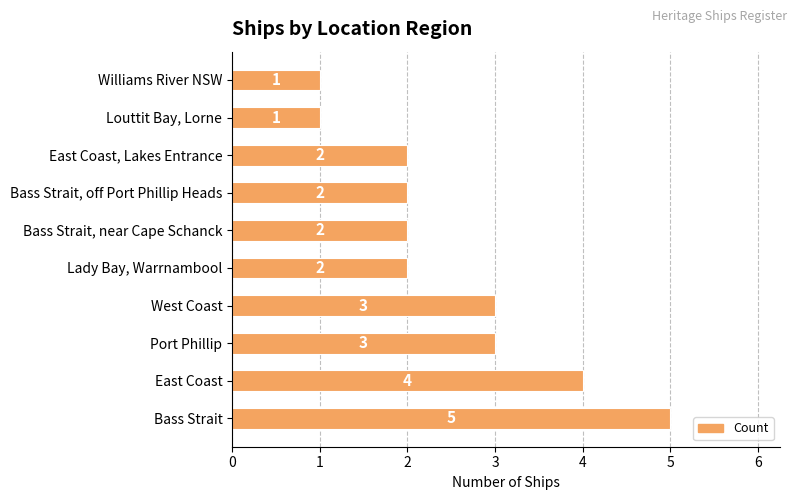

What is the change in value from Bass Strait to East Coast, Lakes Entrance?

-3